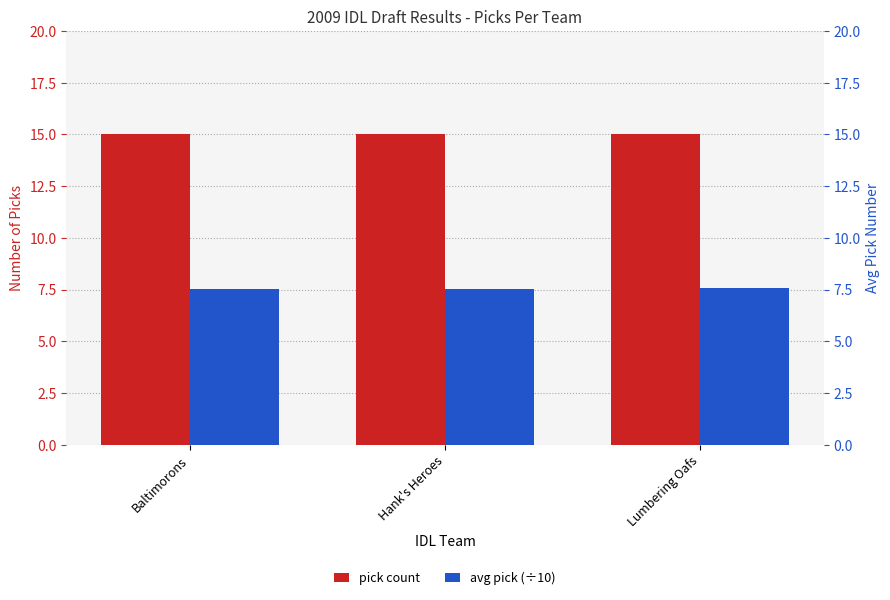

What are all the series names shown in the legend?

pick count, avg pick (÷10)